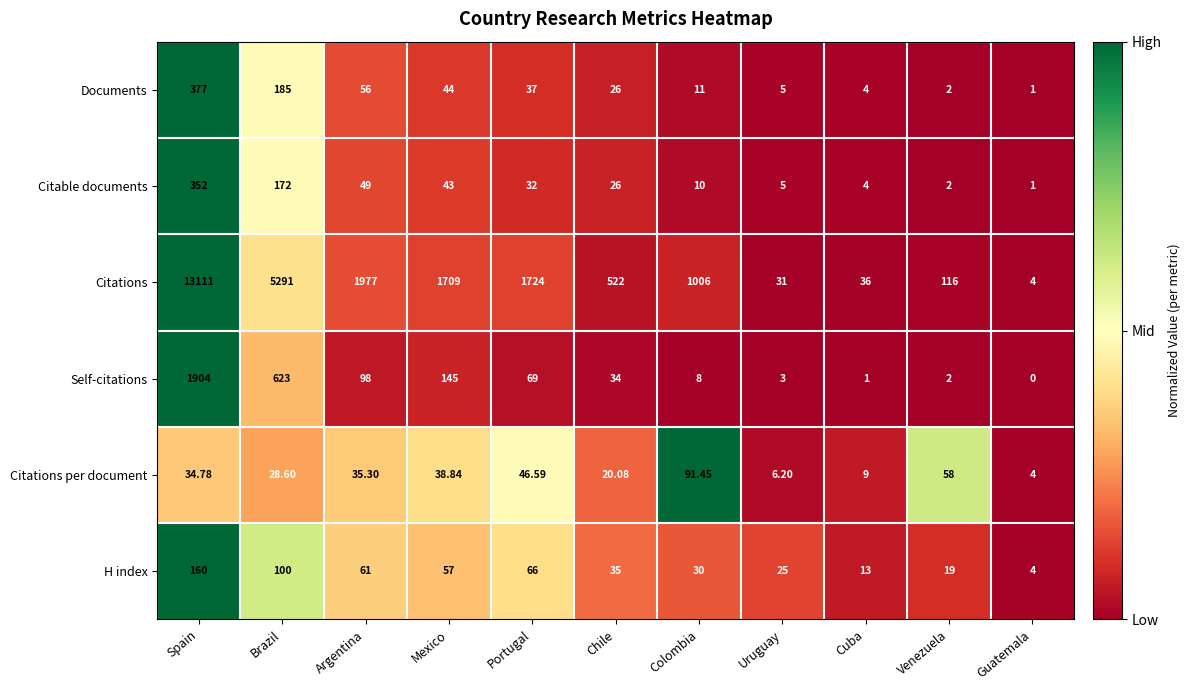

At which label does Self-citations reach its peak?

Spain